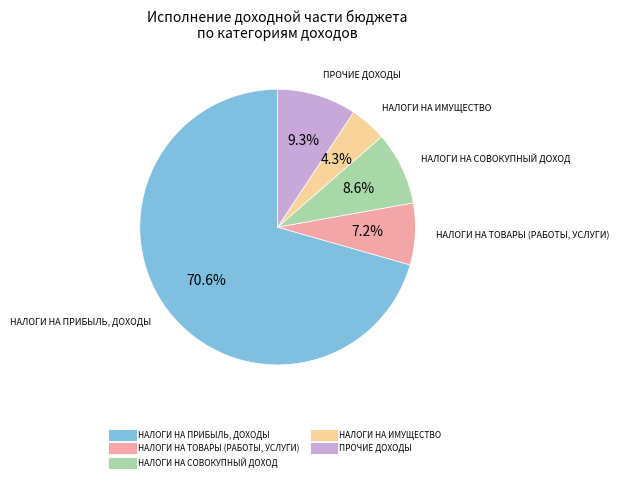

Count the number of slices in the pie.

5